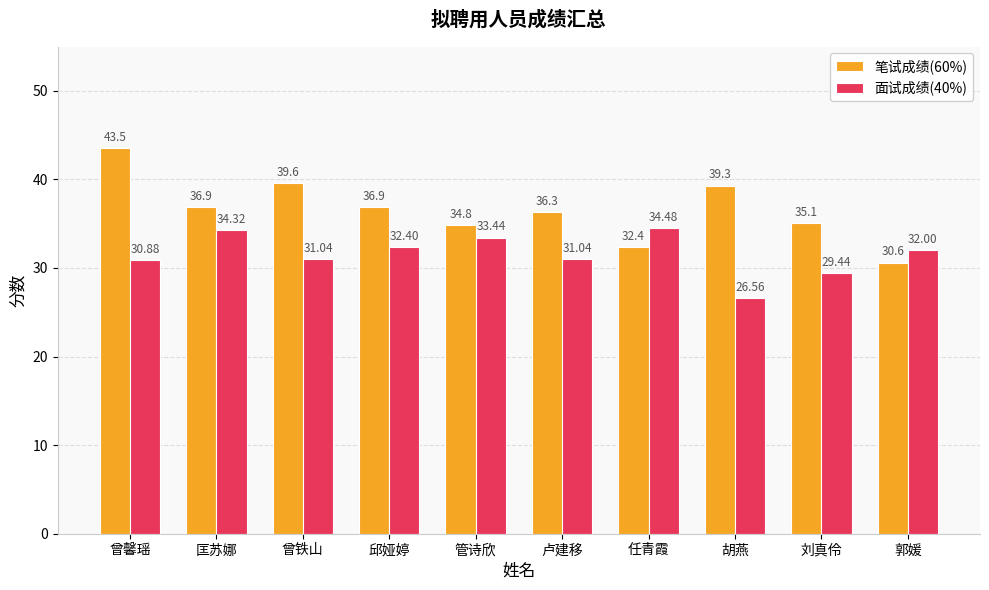

The value of 笔试成绩(60%) at 邱娅婷 is 36.9. True or false?

True